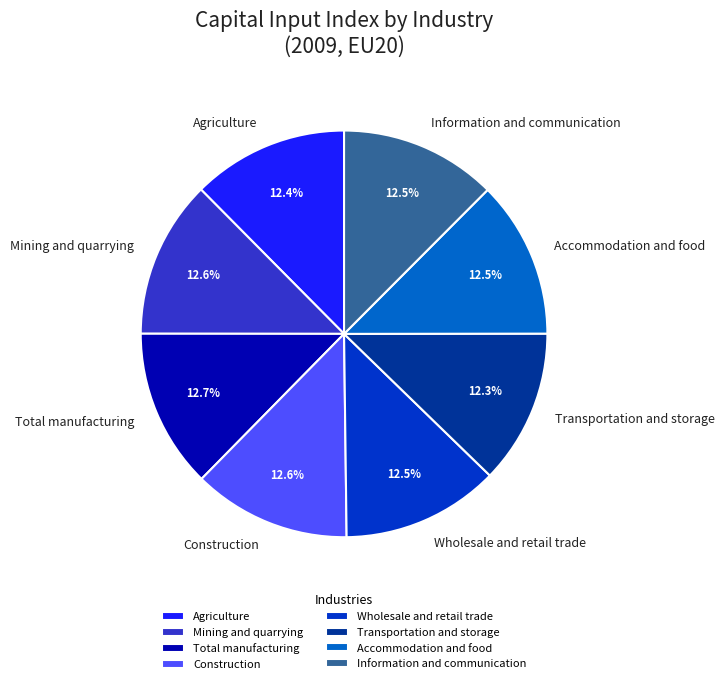

What is the ratio of the value at Wholesale and retail trade to the value at Transportation and storage?

1.0